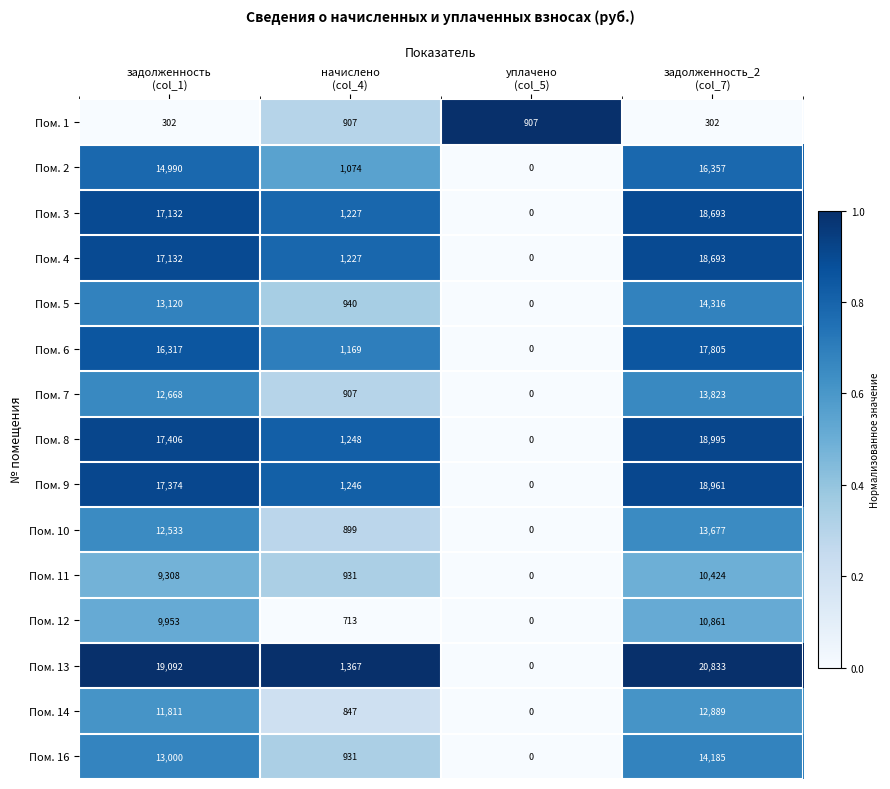

What is the maximum value for Пом. 16?

14185